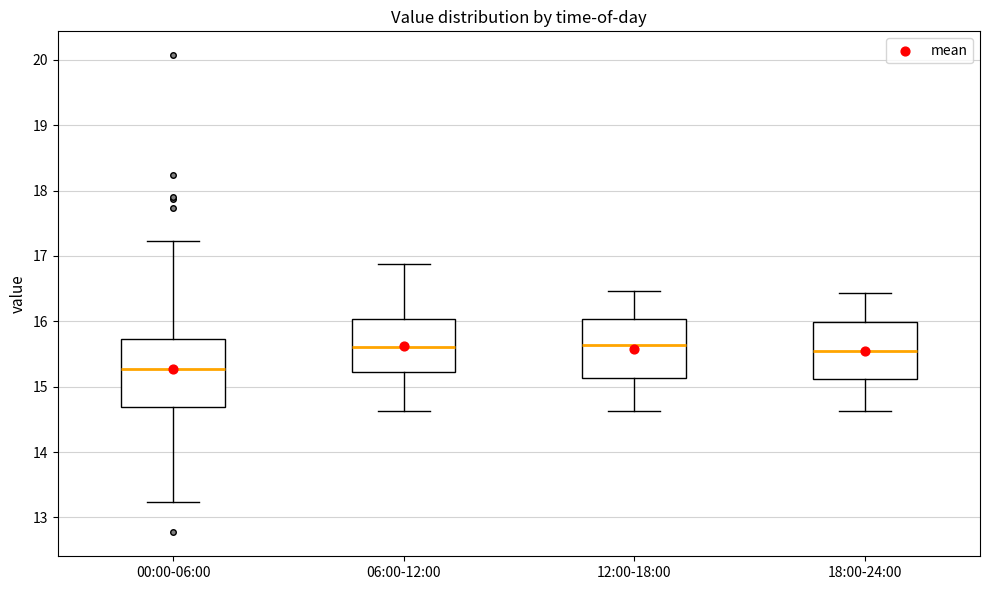

Which box has the lowest median line?

00:00-06:00